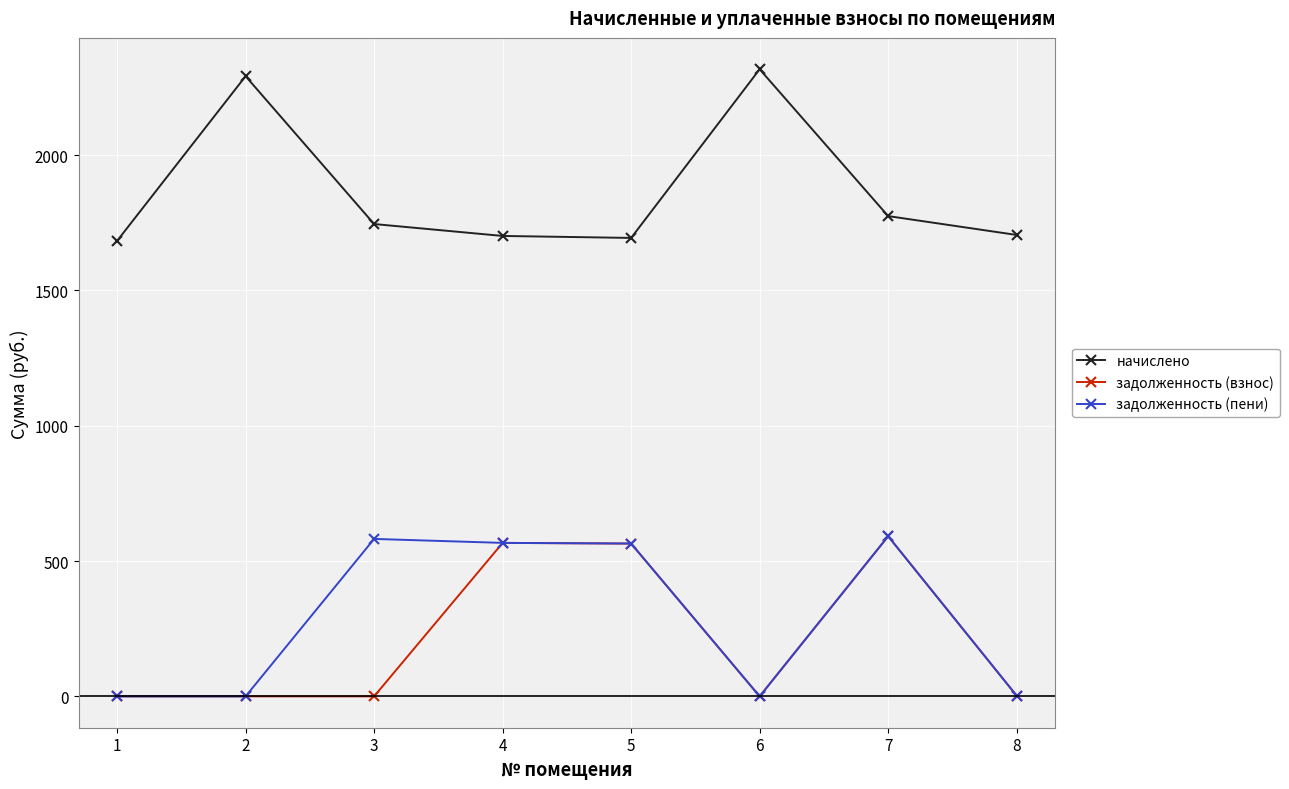

True or false: задолженность (пени) and начислено cross at least once.

False